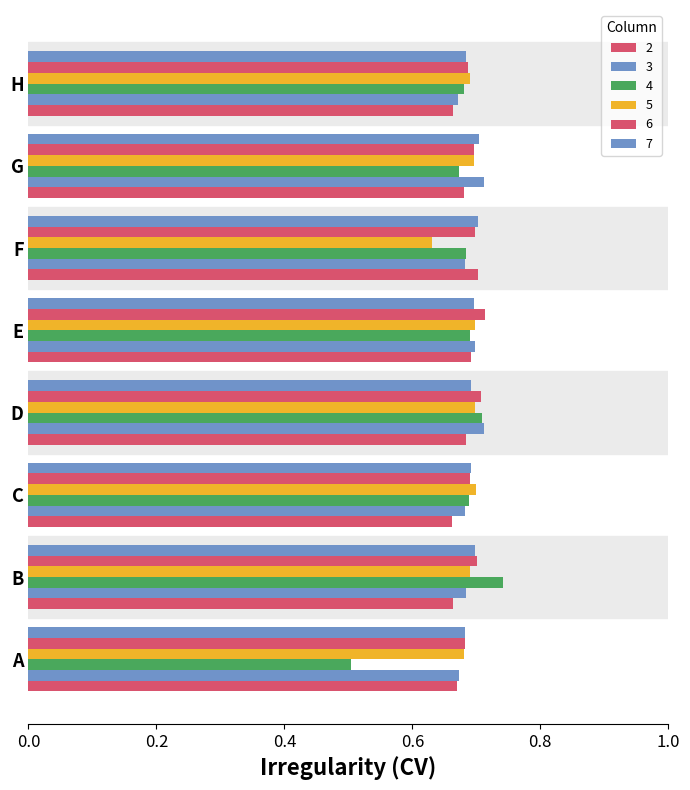

Between A and B, which series saw the biggest shift?

4